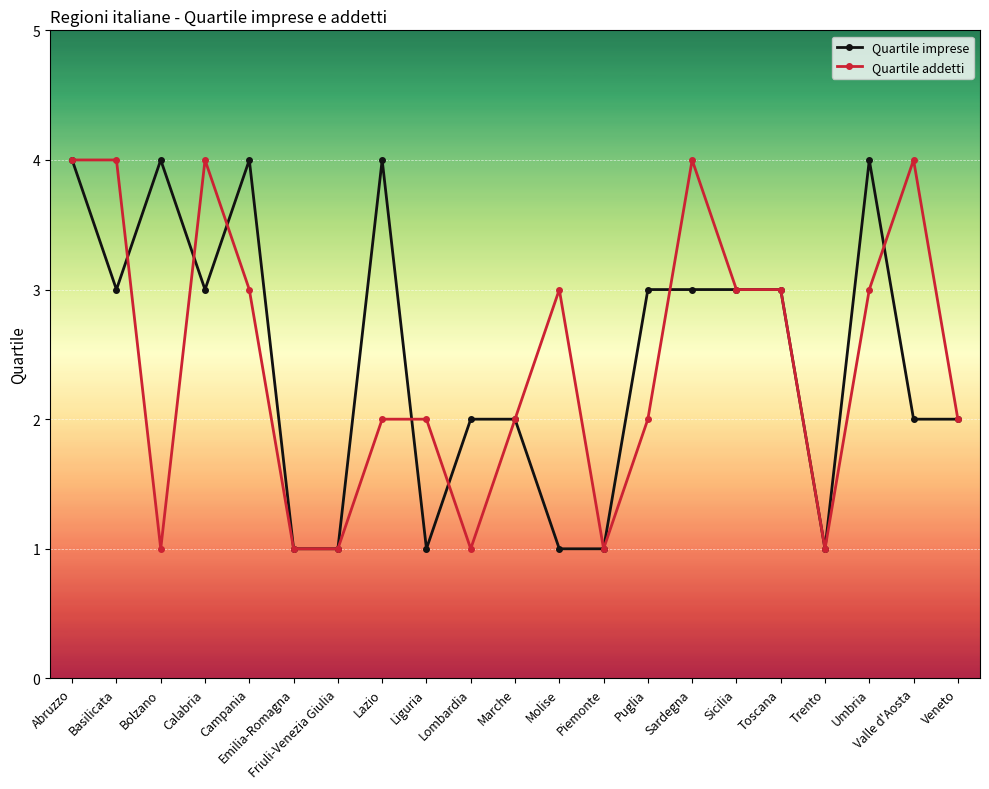

Rank the series at Campania from highest to lowest value.

Quartile imprese, Quartile addetti